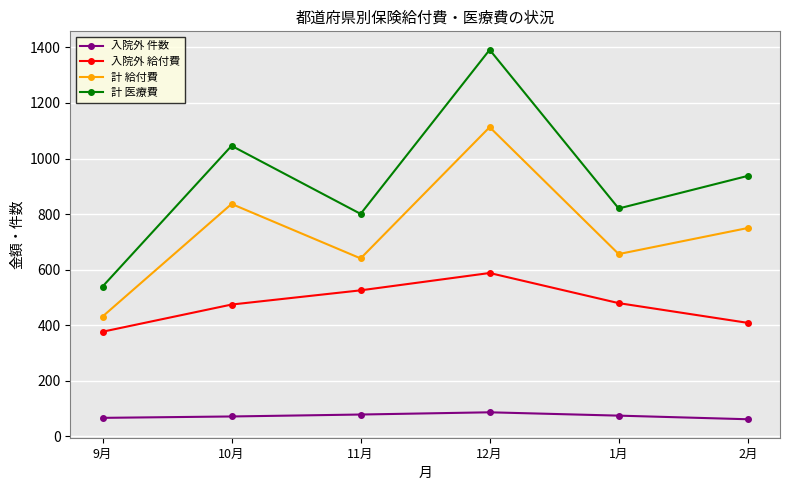

Does the chart have visible grid lines?

Yes